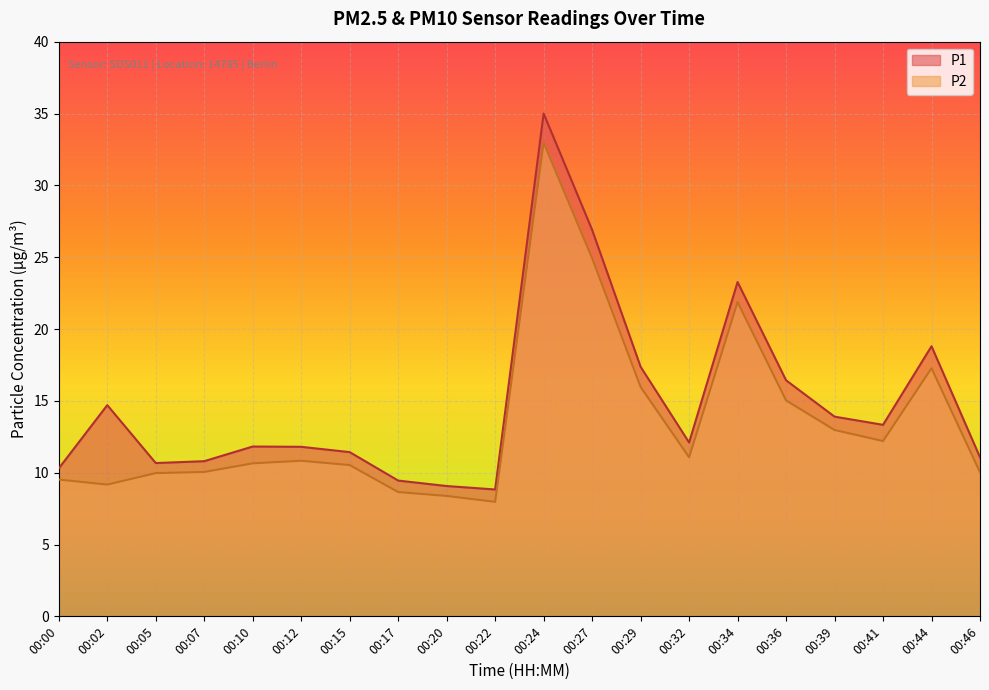

In P1, how many points are lower than both neighbors (excluding endpoints)?

4